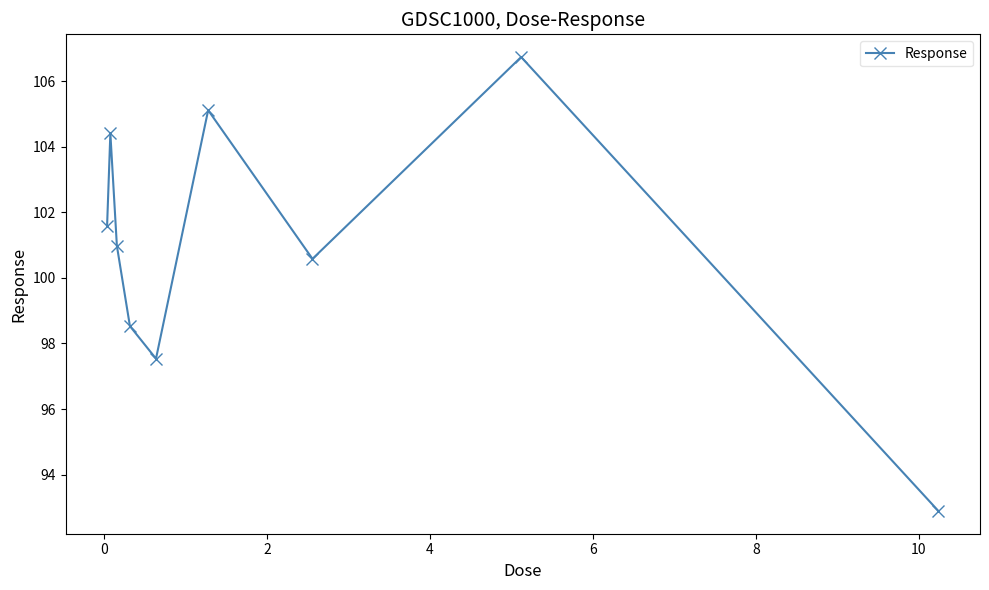

How many points are higher than both their immediate neighbors (excluding endpoints)?

3